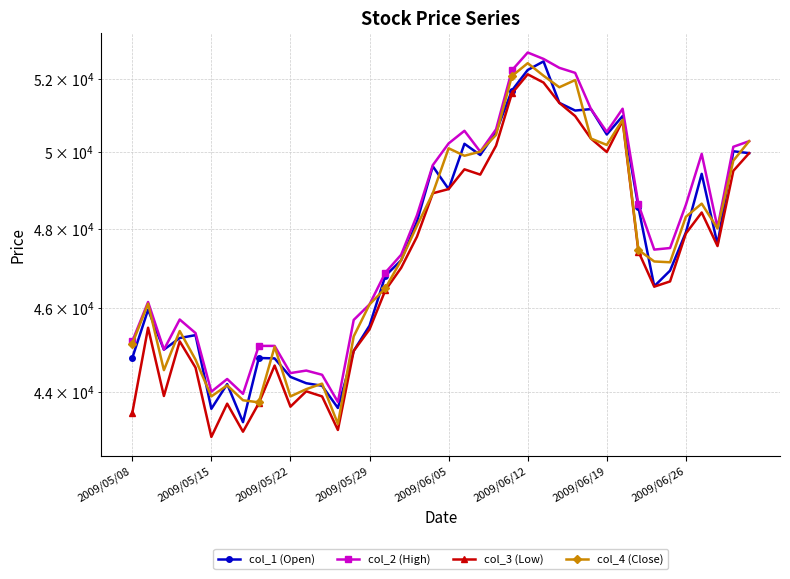

Where does the col_4 (Close) series first go above 47460?

18